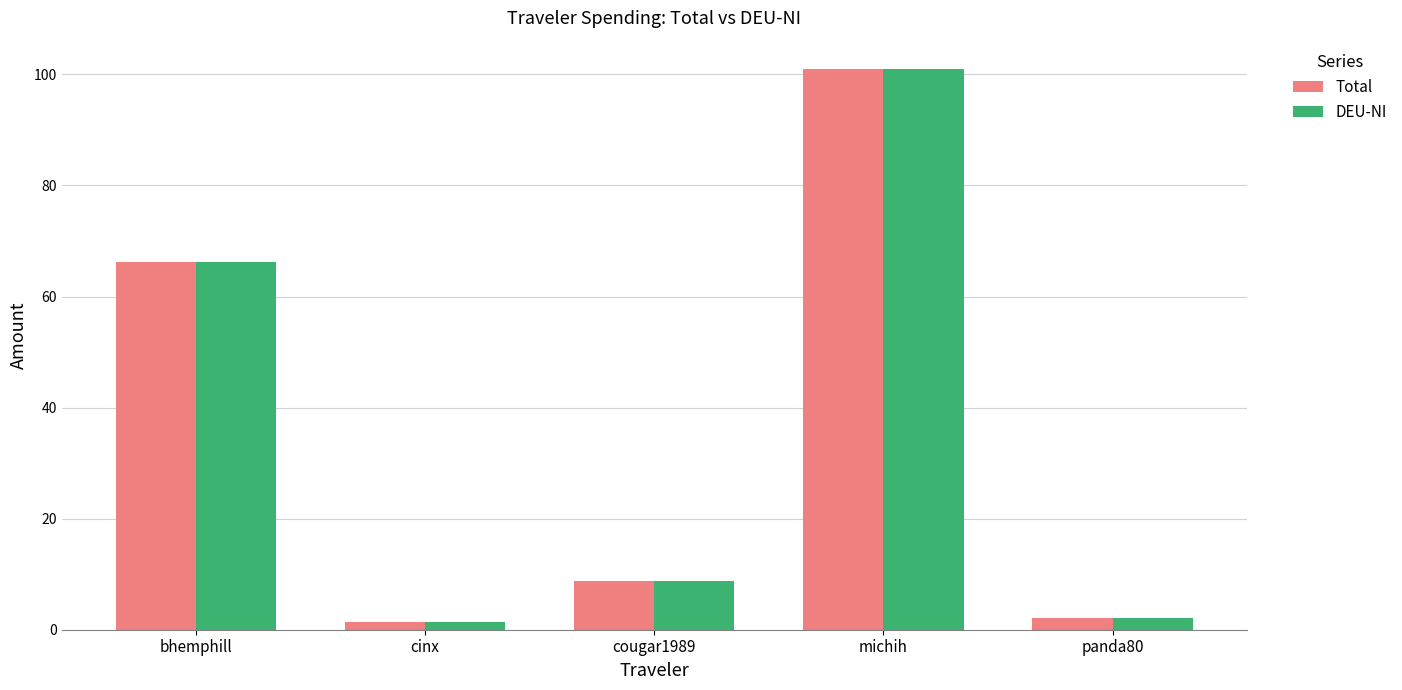

At which category does the chart reach its peak across all series?

michih